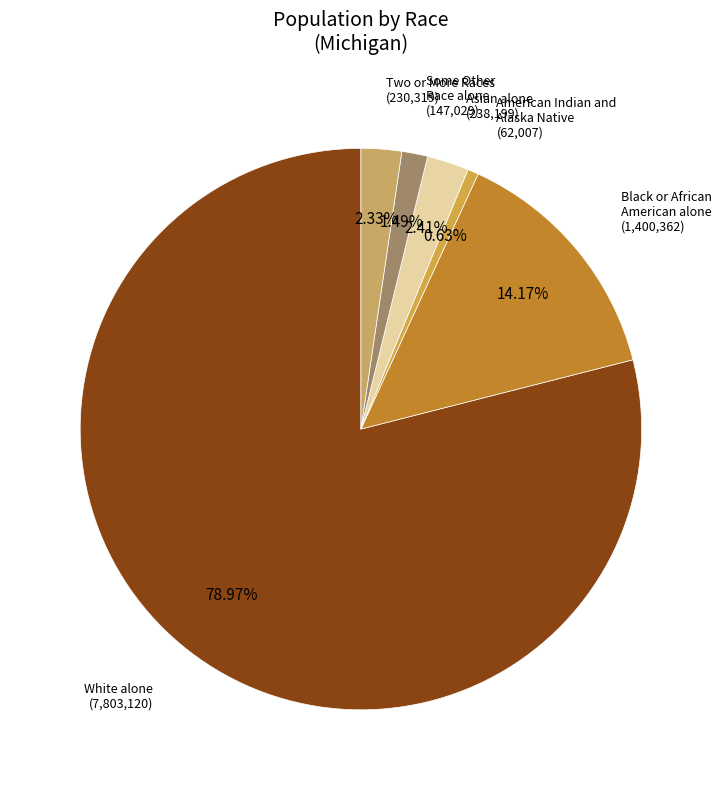

Is the sum of White alone (7,803,120) and Two or More Races (230,319) greater than half?

Yes